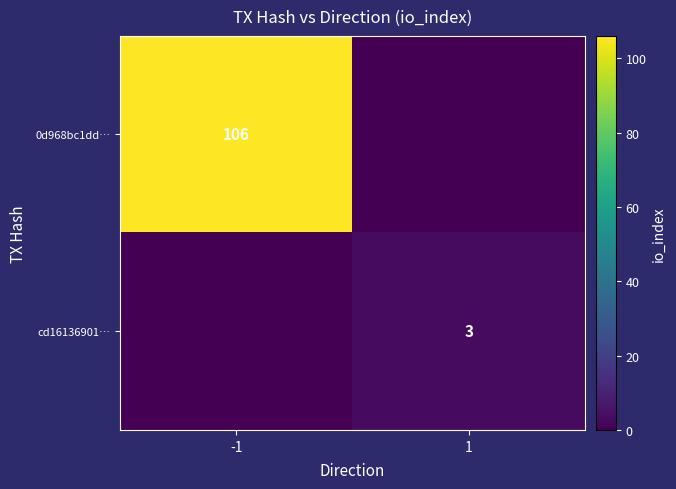

Is it true that cd16136901… equals 3 at 1?

True